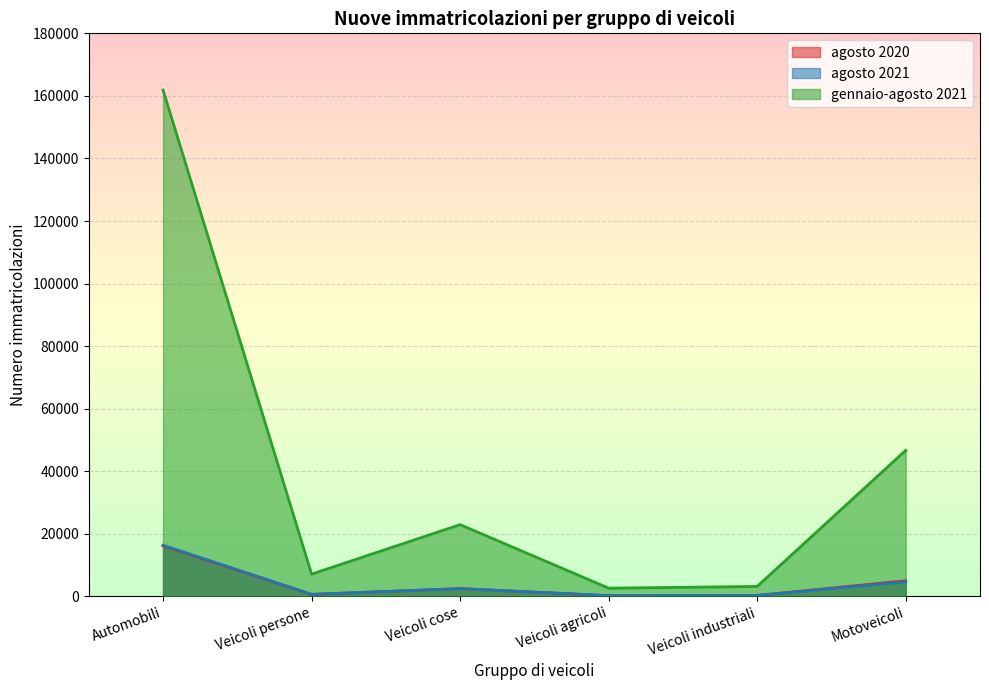

Reading left to right, transcribe all the data shown in this chart.

agosto 2020: 16165	641	2522	239	325	5011
agosto 2021: 16377	680	2473	271	309	4680
gennaio-agosto 2021: 161882	7130	22939	2643	3193	46704